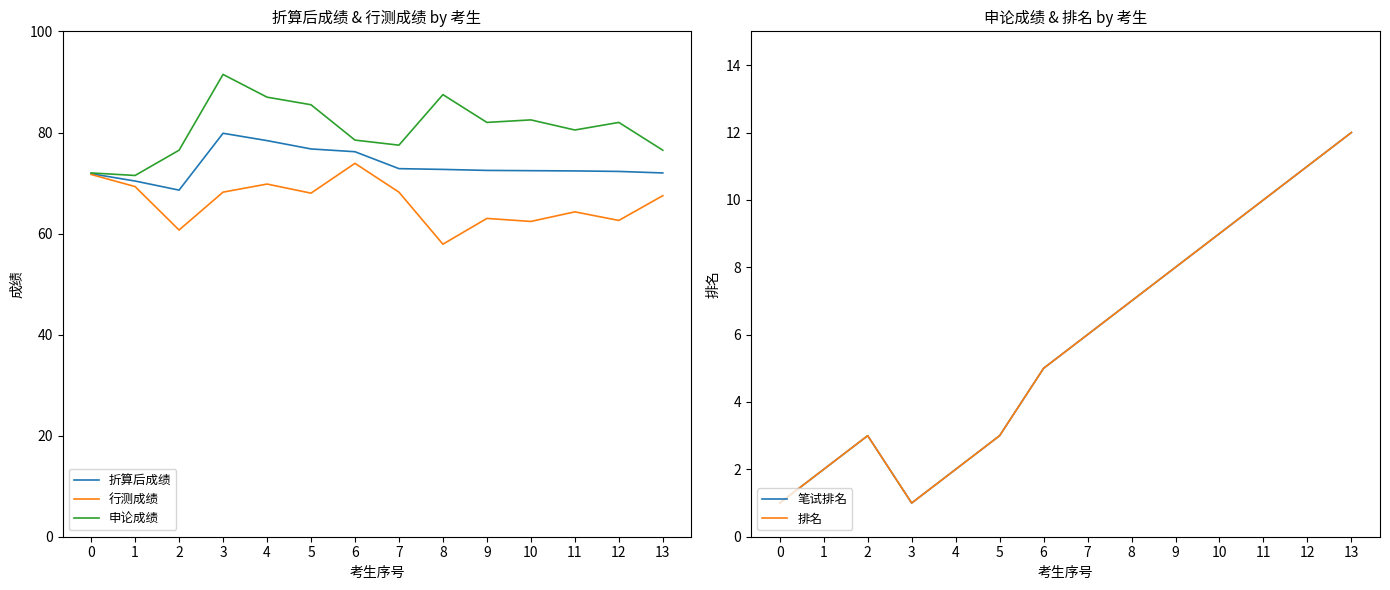

What is the maximum value for 排名?

12.0